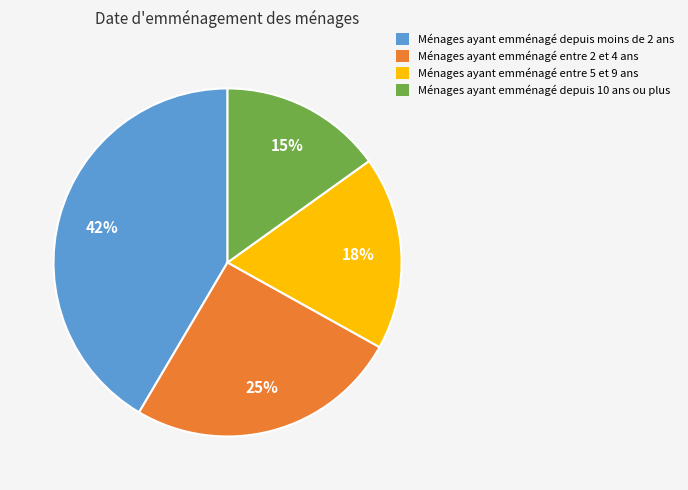

Is there a majority slice in this chart?

No